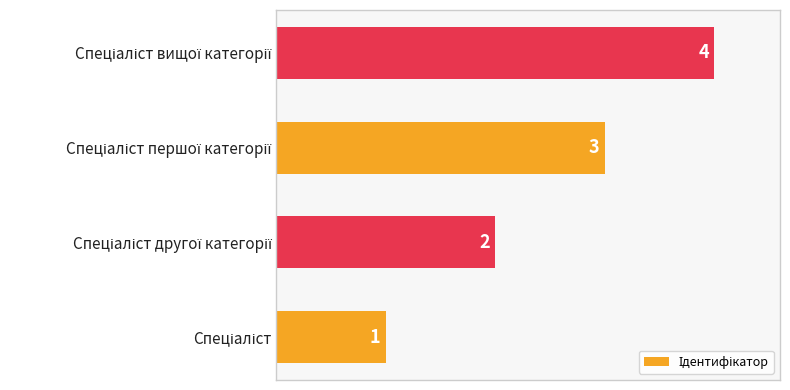

What is the maximum value shown in the chart?

4